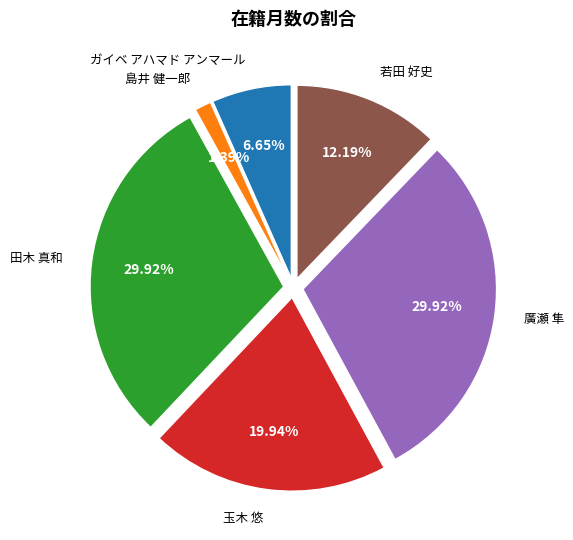

What percentage do 若田 好史 and 島井 健一郎 together represent?

13.6%